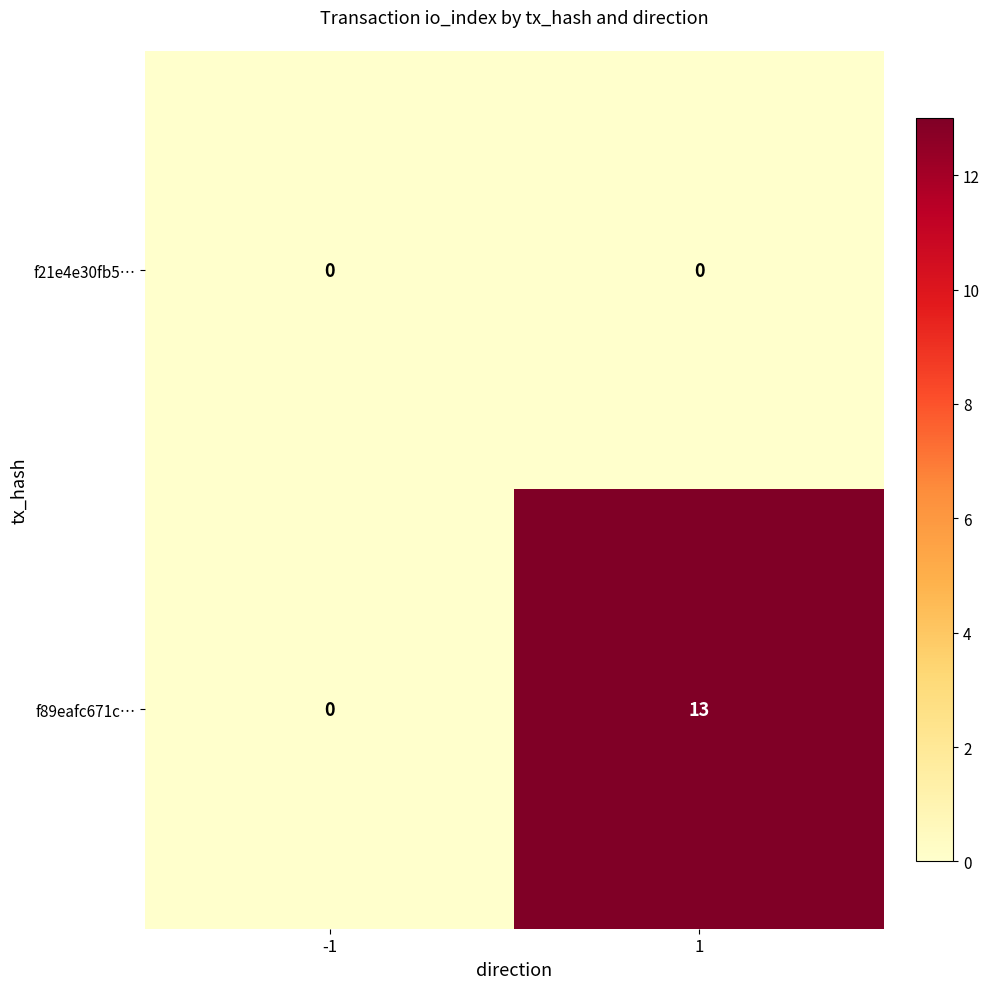

Which series has the widest spread of values?

f89eafc671c…